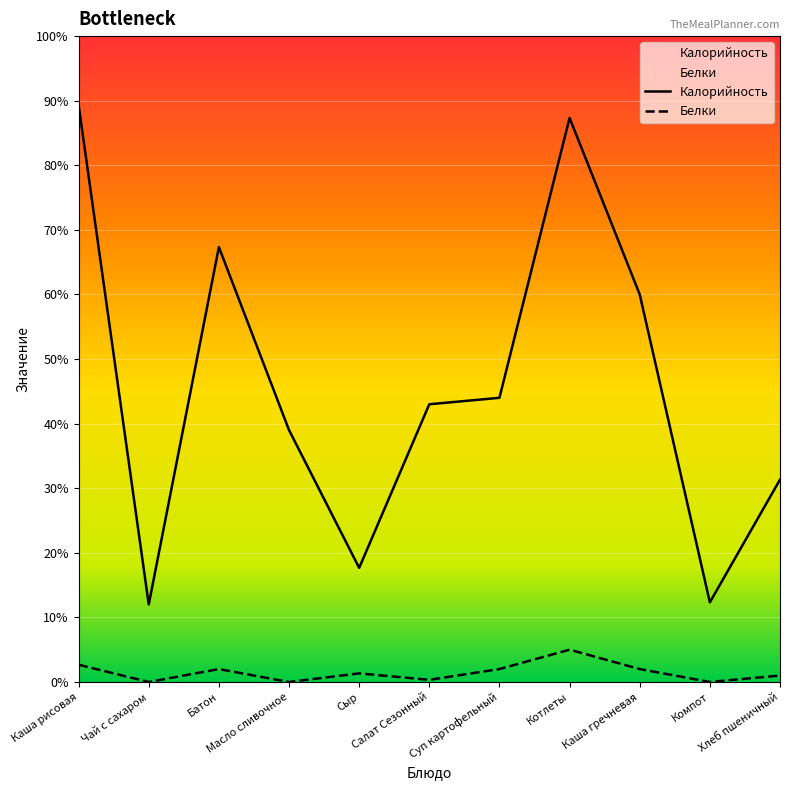

How many interior local peaks does the Калорийность series have?

2